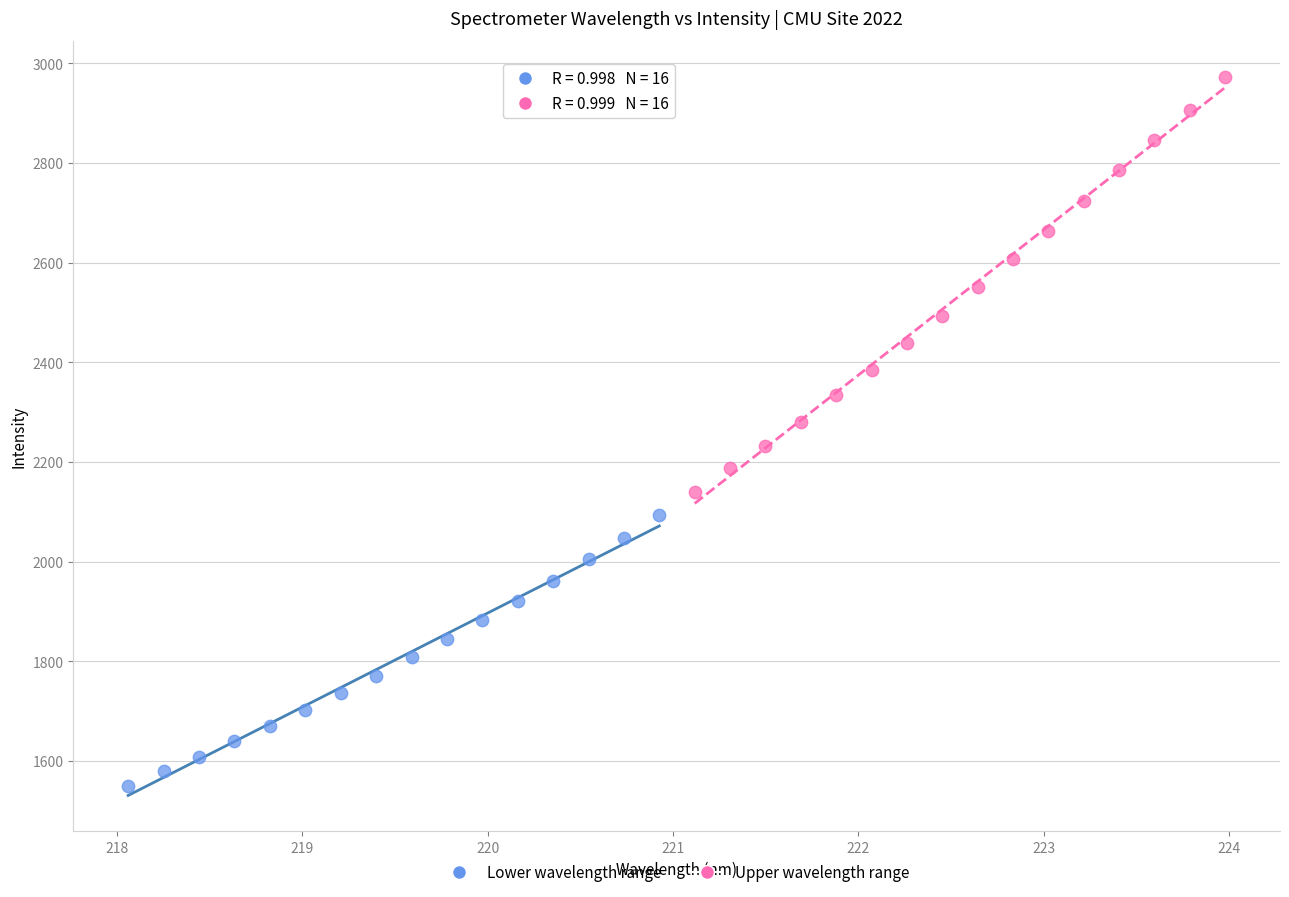

Which series has the largest Y range (max minus min)?

Upper wavelength range